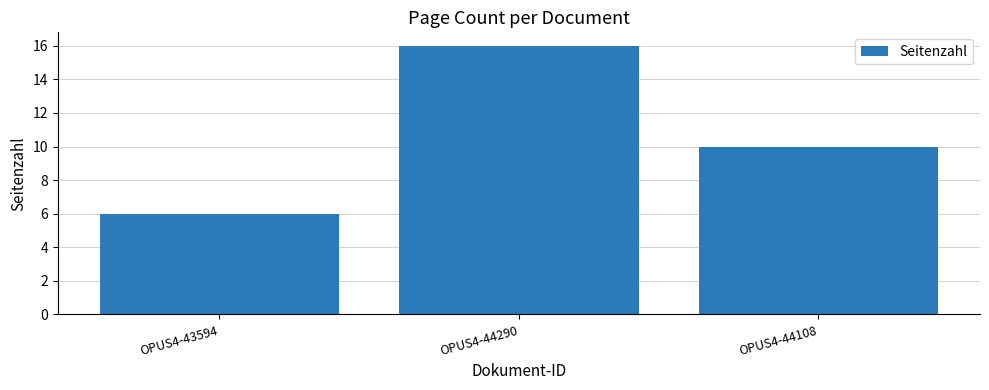

Count the number of categories in the chart.

3